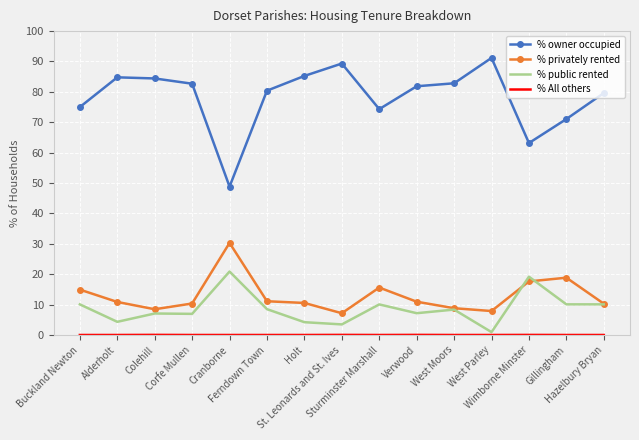

What is the greatest value displayed?

91.2